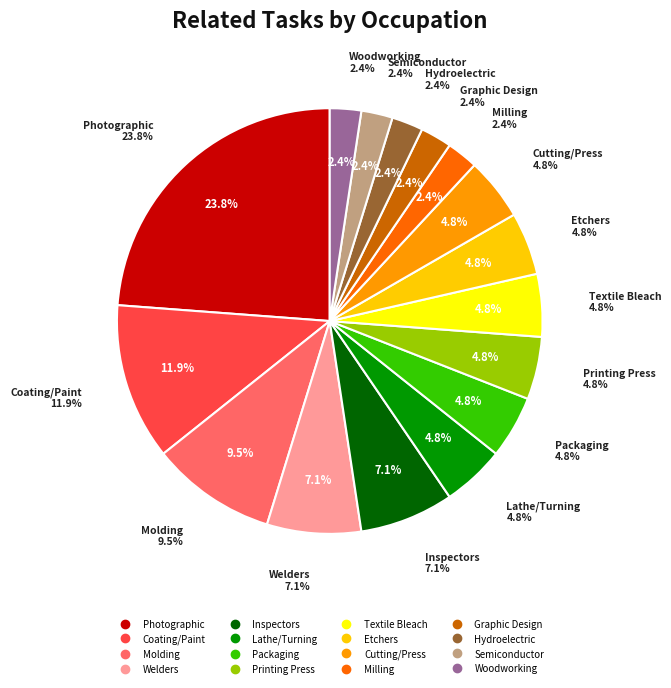

To the nearest percent, what portion does Coating, Painting, Spraying represent?

12%